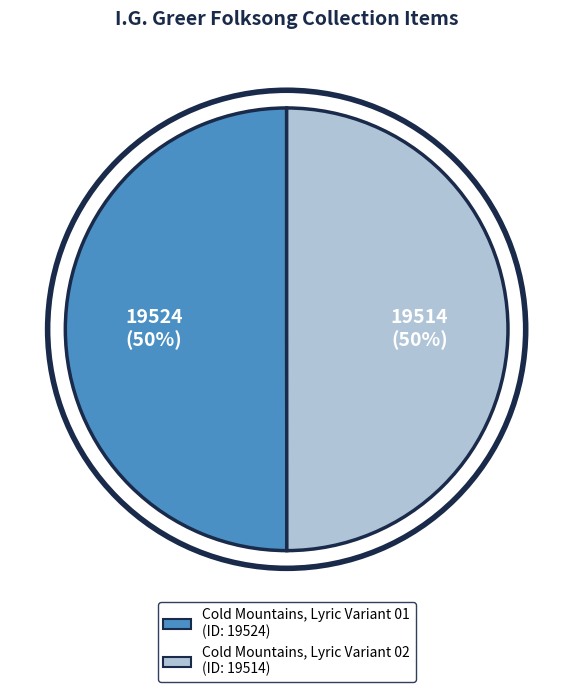

To the nearest percent, what is the combined percentage of Cold Mountains, Lyric Variant 01 and Cold Mountains, Lyric Variant 02?

100%